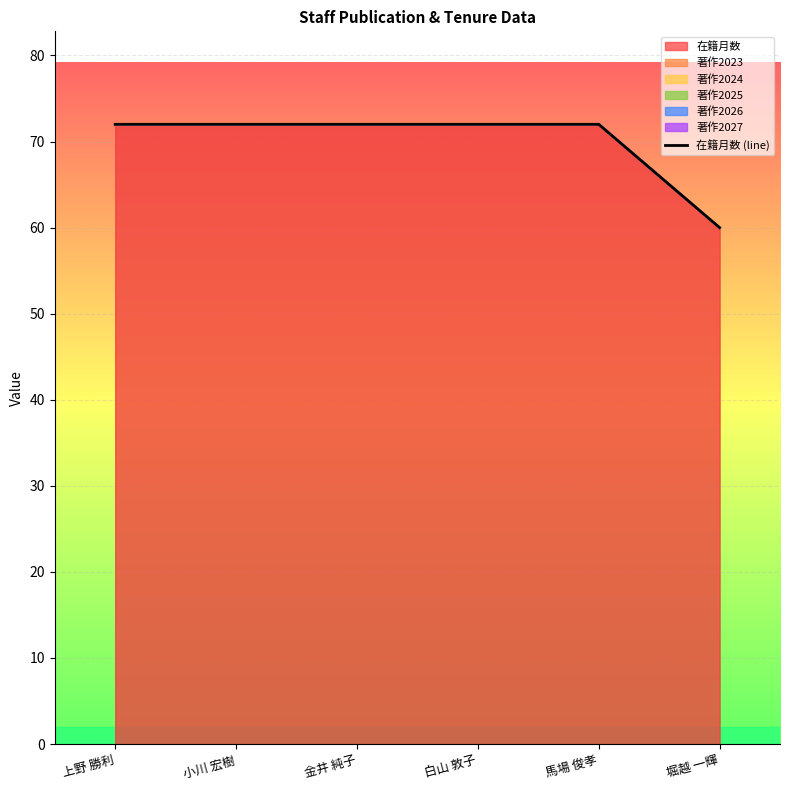

Where is the data nearest to the value 66?

上野 勝利